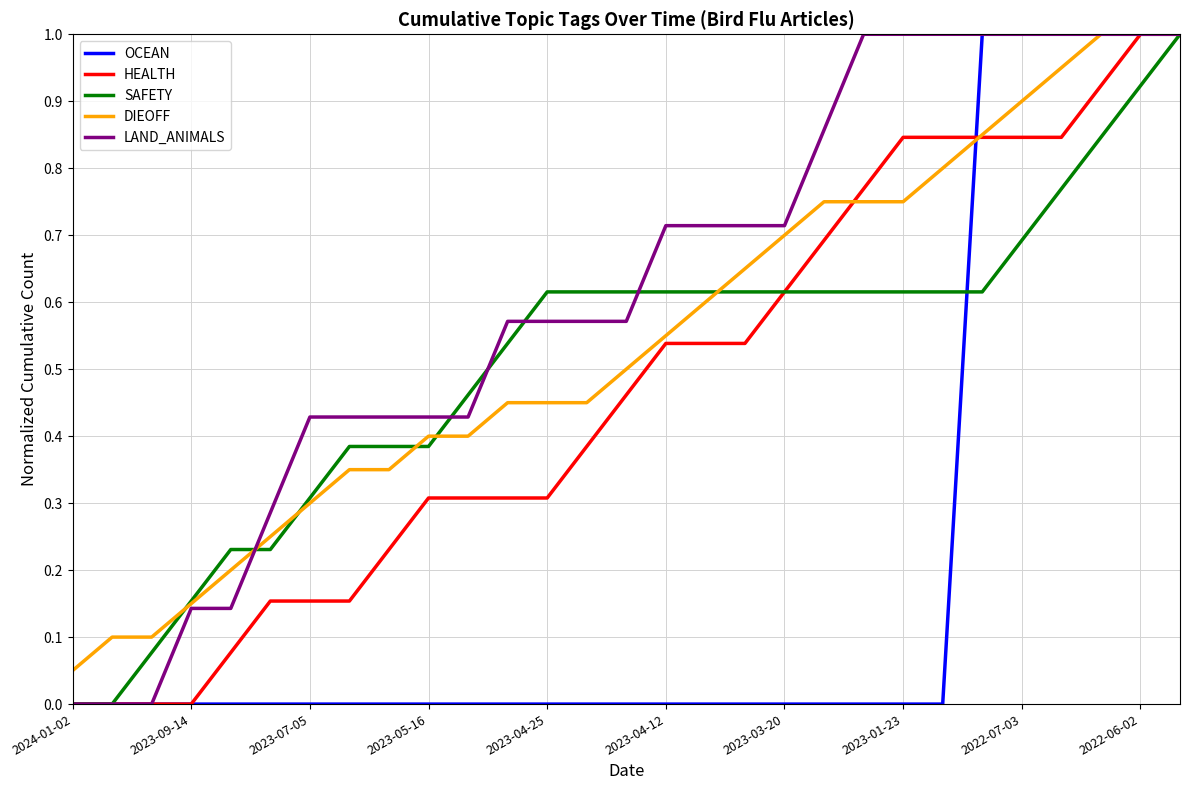

What are all the series names shown in the legend?

OCEAN, HEALTH, SAFETY, DIEOFF, LAND_ANIMALS